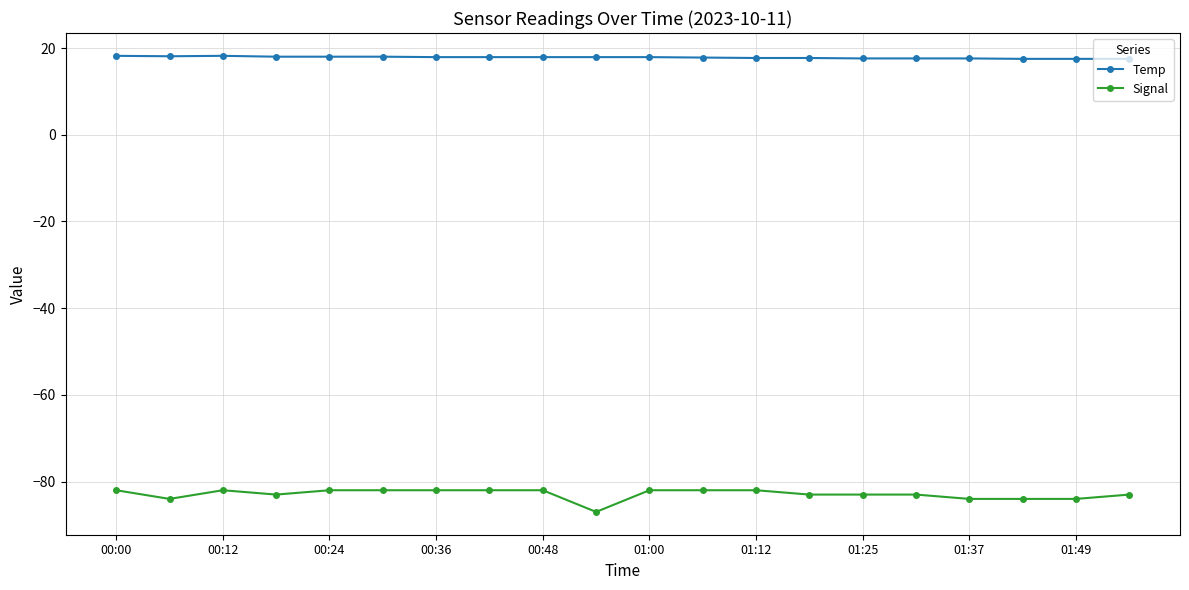

Which series has the widest spread of values?

Signal